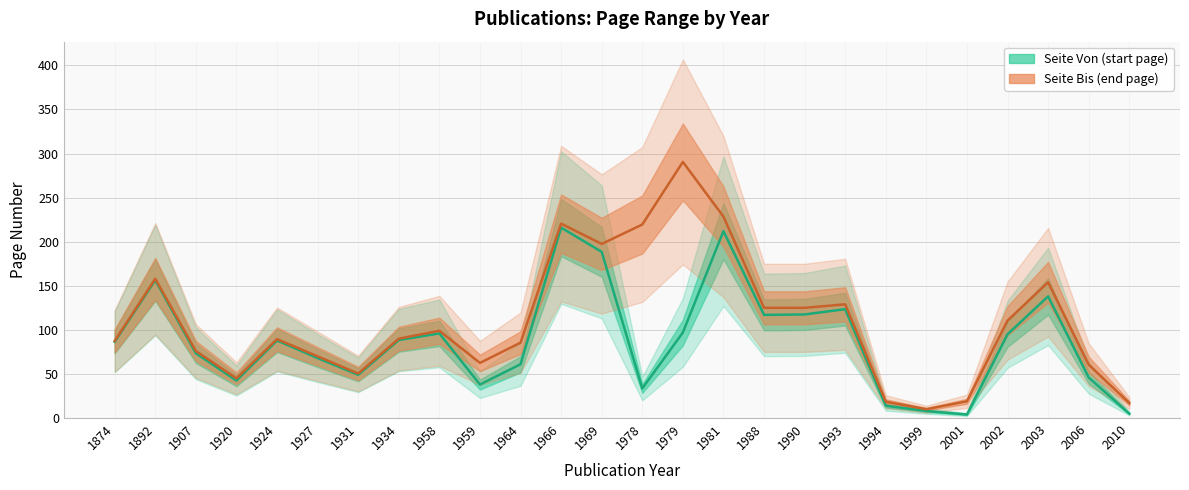

Is it true that Seite Bis equals 1 at 2006?

False